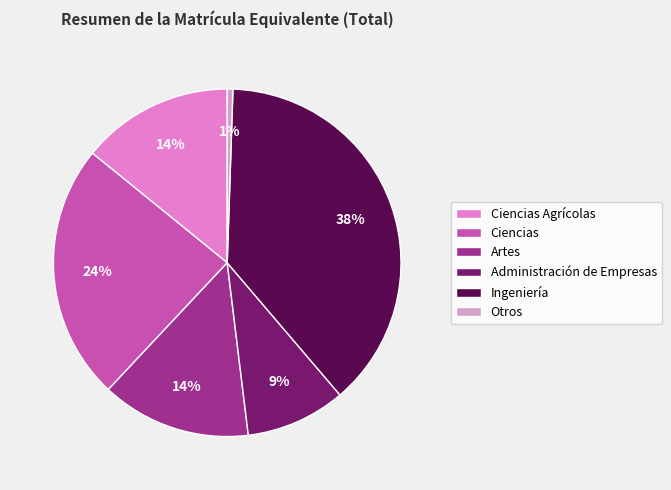

Is there a majority slice in this chart?

No